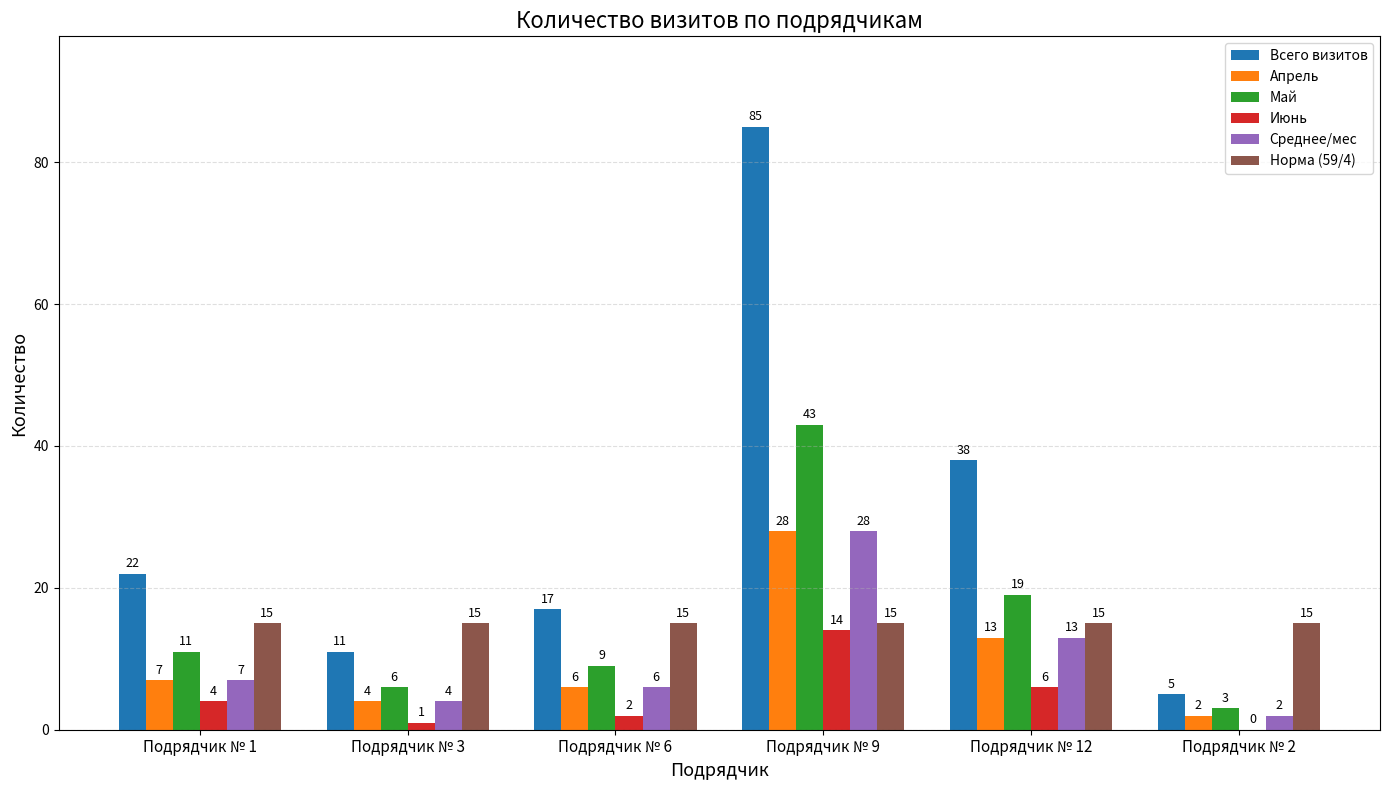

Reading left to right, what are all the values shown in this chart?

Всего визитов: 22	11	17	85	38	5
Апрель: 7	4	6	28	13	2
Май: 11	6	9	43	19	3
Июнь: 4	1	2	14	6	0
Среднее/мес: 7	4	6	28	13	2
Норма (59/4): 15	15	15	15	15	15